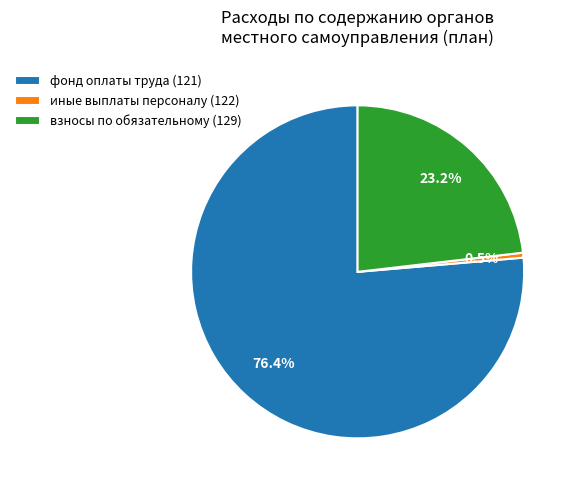

Count the number of slices in the pie.

3